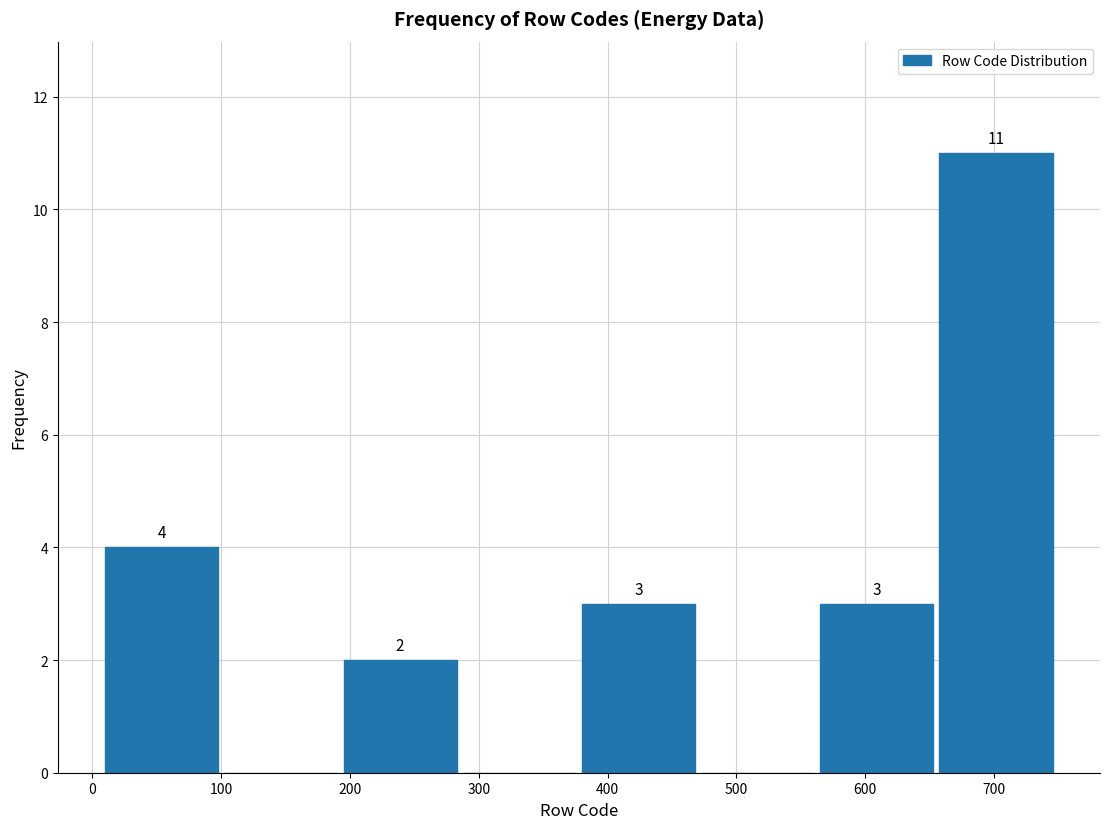

Over which range of the x-axis is the bar tallest?

660 to 750